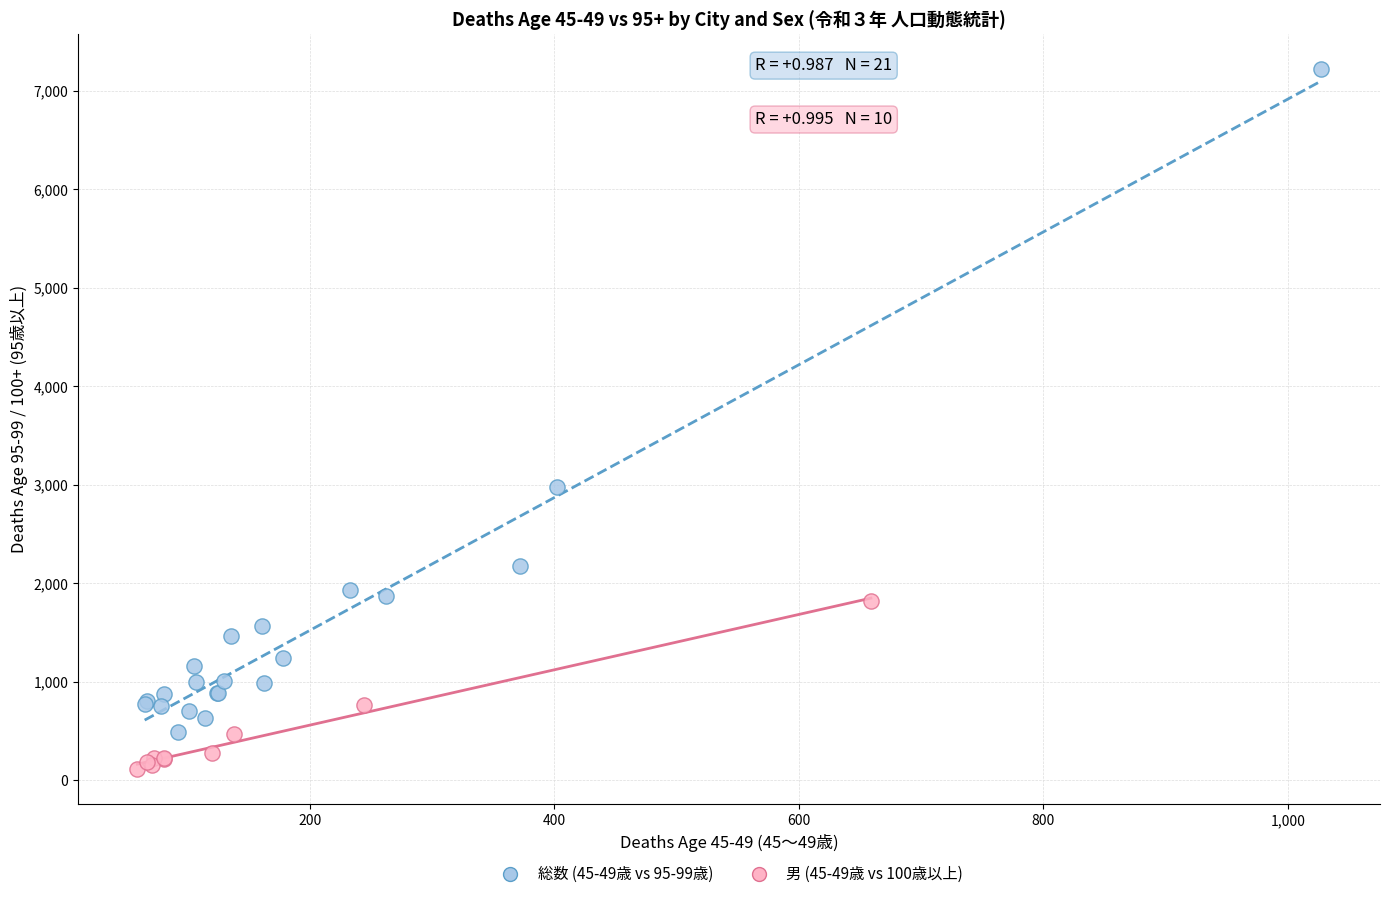

Which series contains the highest Y value?

総数 (45-49歳 vs 95-99歳)